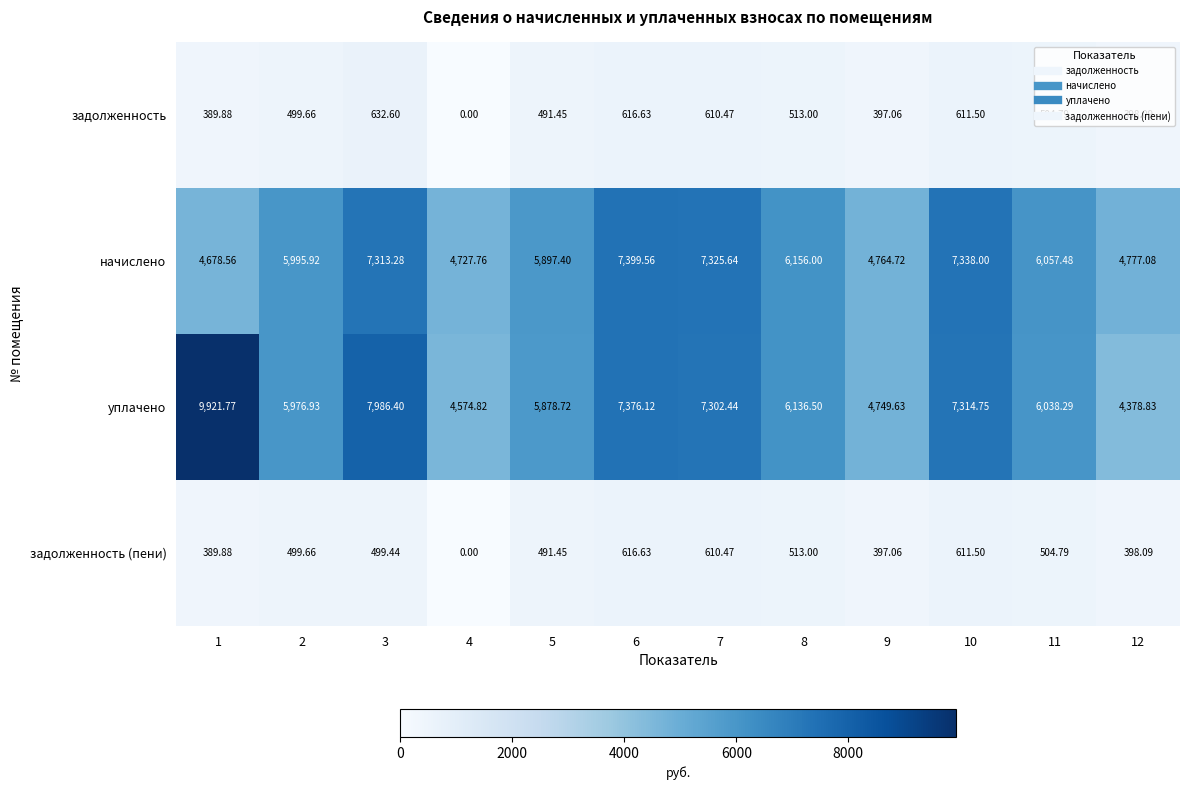

Between 1 and 11, which series saw the biggest shift?

уплачено